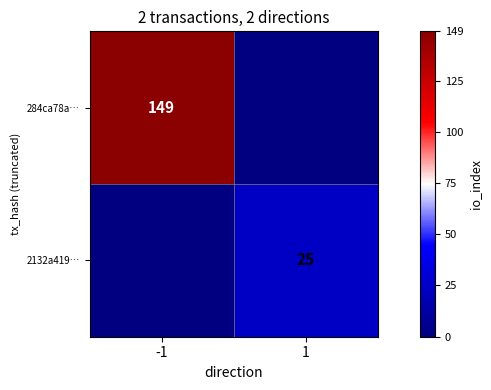

The value of 284ca78a… at -1 is 149. True or false?

True